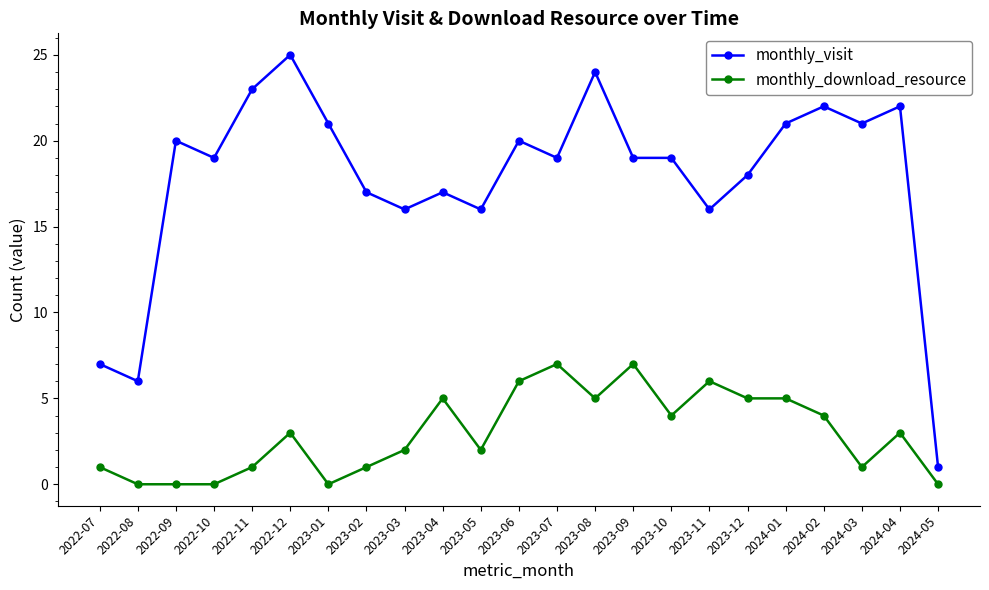

Which series has the widest spread of values?

monthly_visit